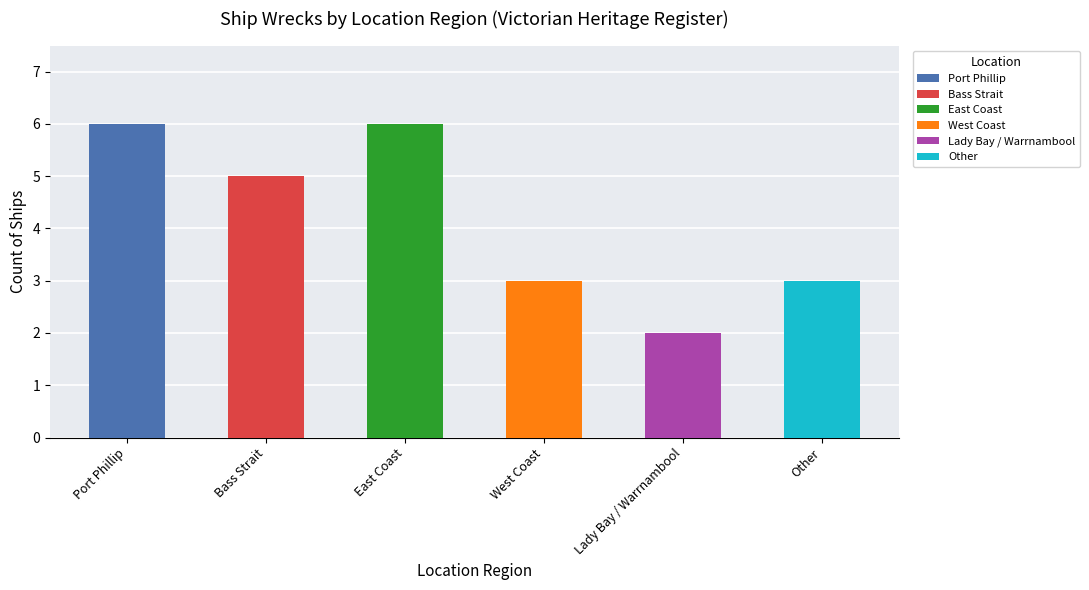

What is the label of the 1st bar from the right?

Other